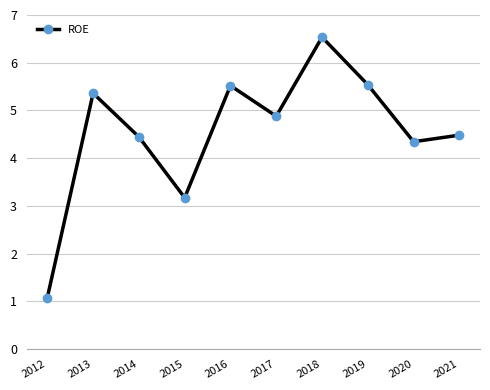

How many points are higher than both their immediate neighbors (excluding endpoints)?

3